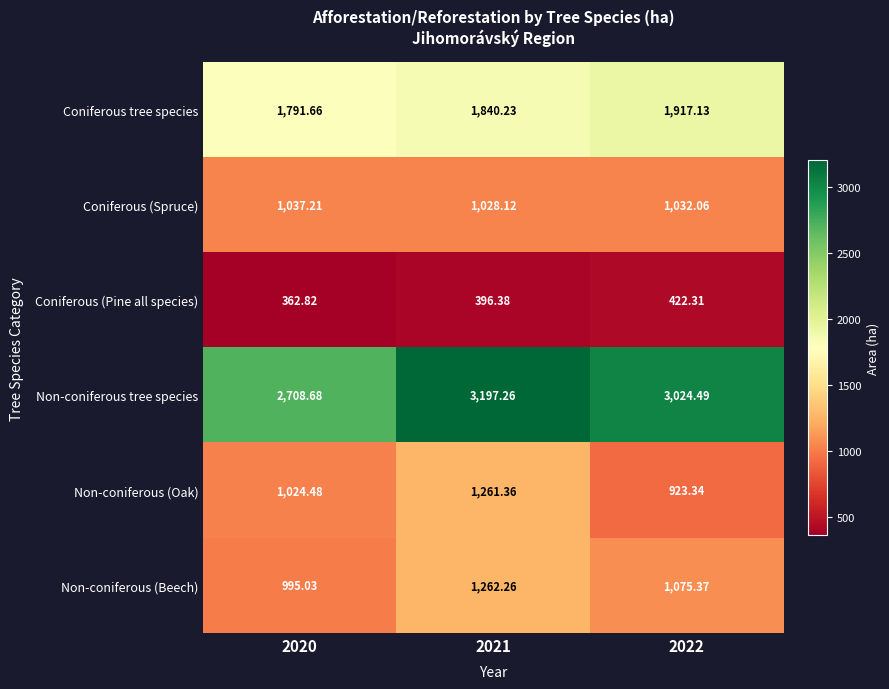

Is the value of Coniferous (Spruce) at 2020 greater than the value of Coniferous tree species at 2020?

No